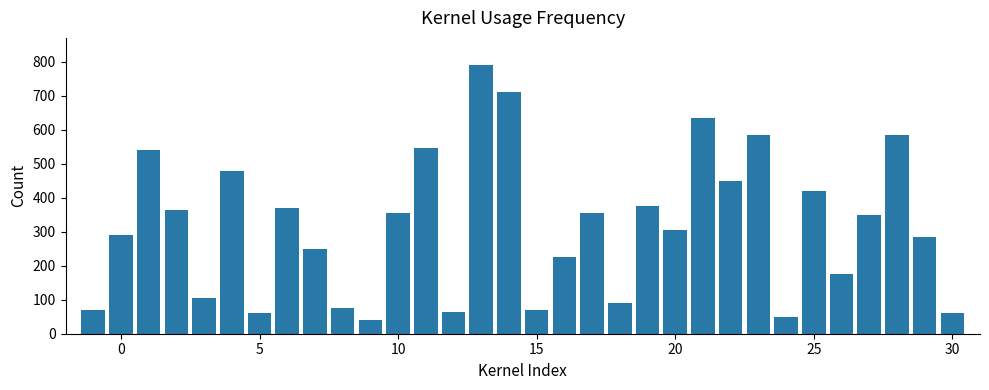

What is the smallest value displayed?

40